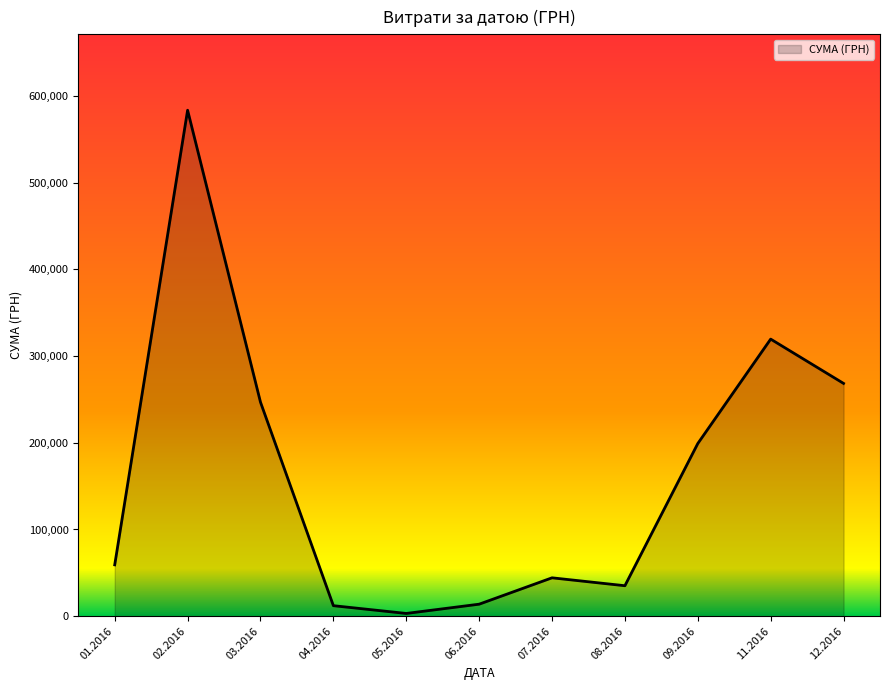

Which category has the lowest value across all series?

05.2016